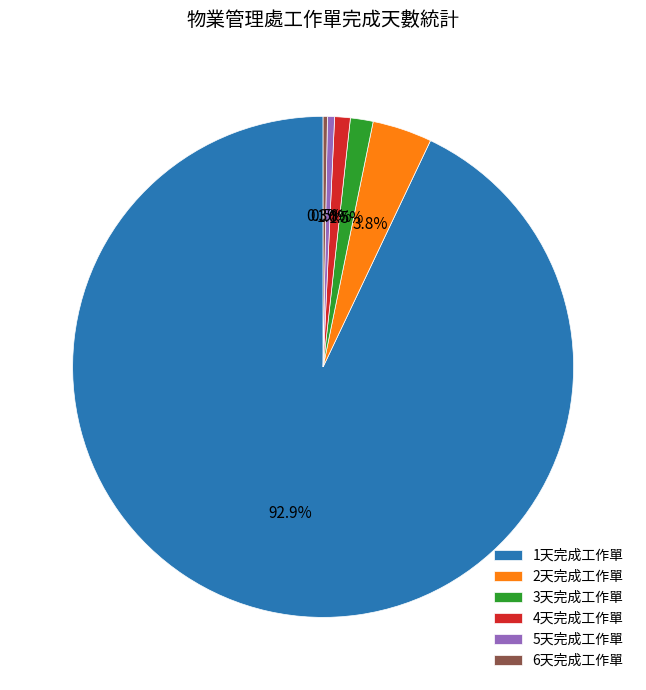

What is the largest slice in the pie chart?

1天完成工作單